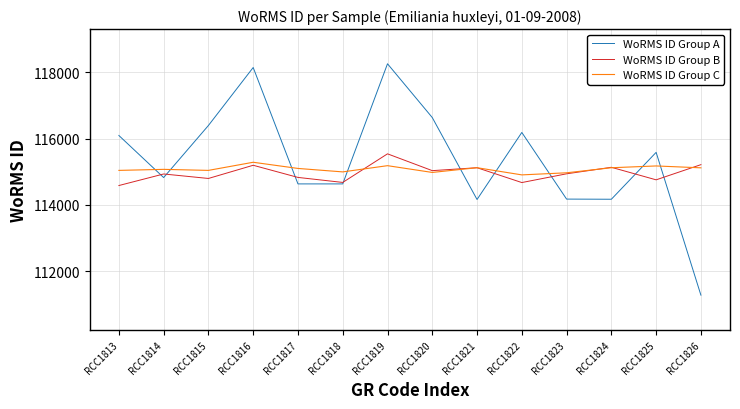

How many lines are shown in the chart?

3